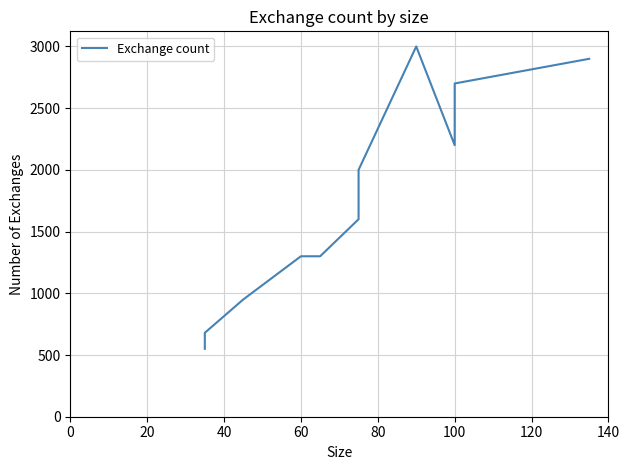

The chart shows a value of 833 at 60. True or false?

False